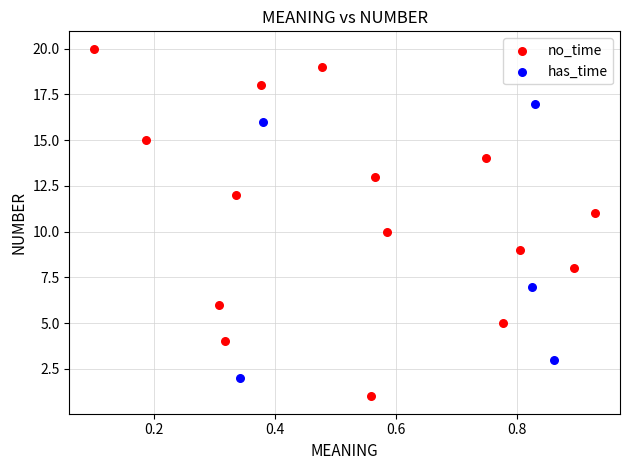

What are all the series names shown in the legend?

no_time, has_time